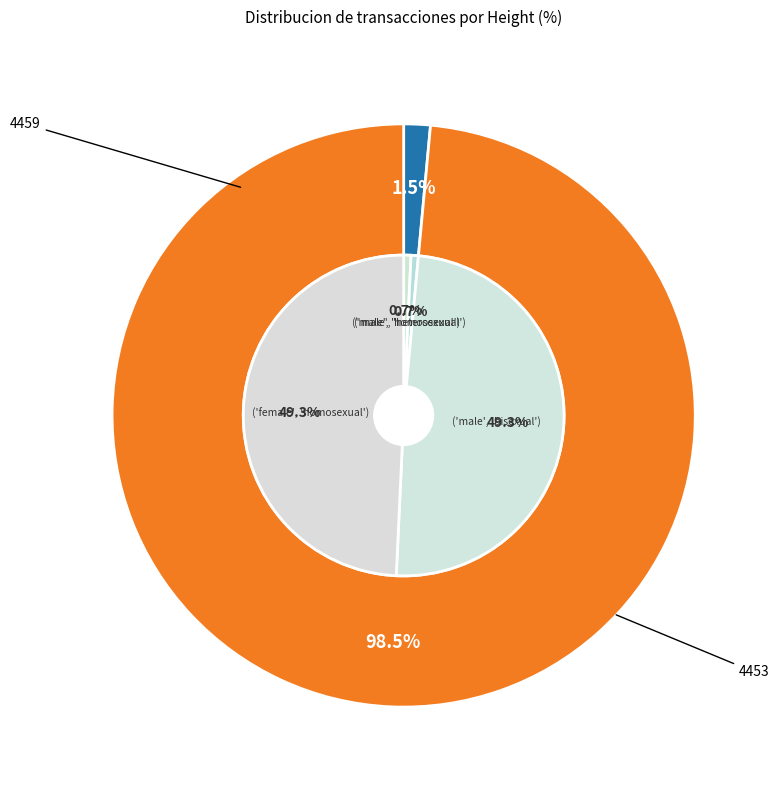

How many segments does this pie chart have?

2